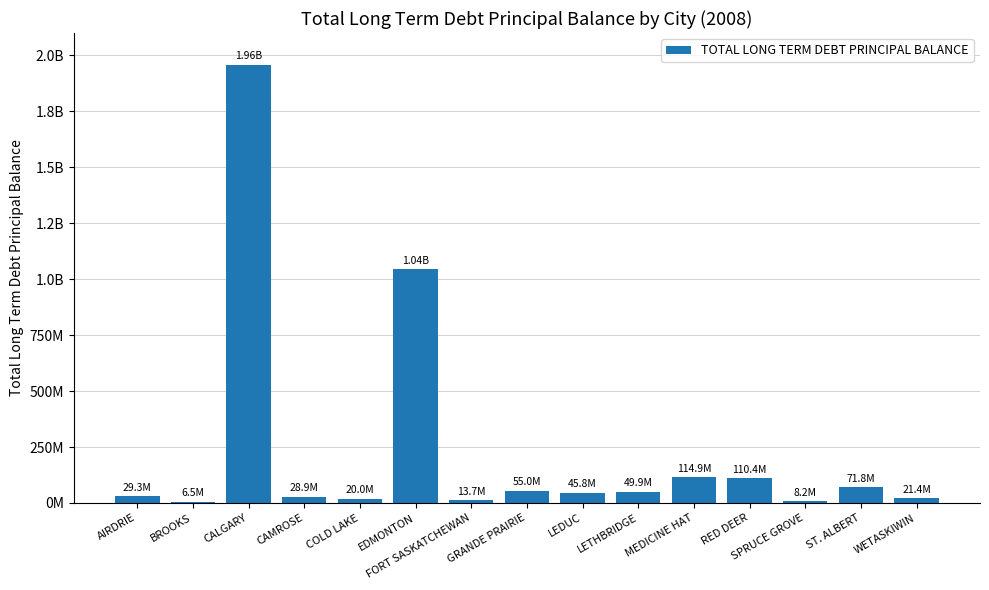

Reading left to right, what are all the values shown in this chart?

29329221	6474843	1958818000	28917294	20025458	1043438000	13650402	54959055	45808368	49886000	114908000	110407500	8152140	71808933	21385738